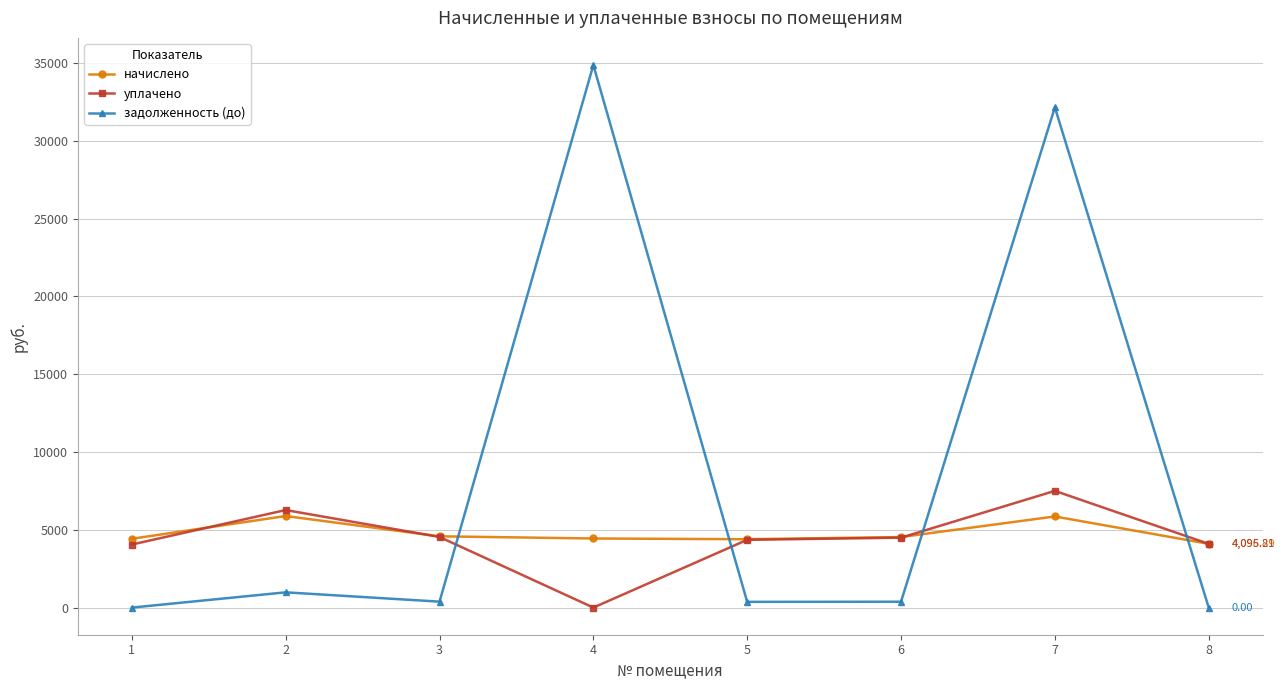

What is the total value across all series at 7?

45504.4